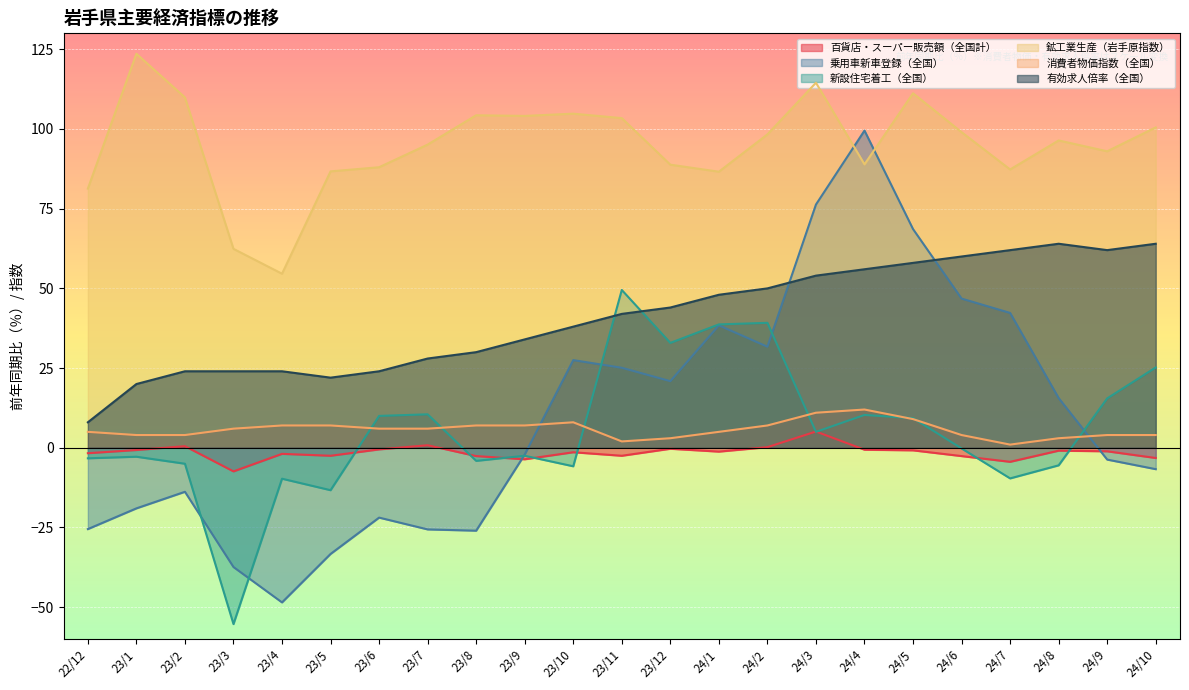

Is the value of 鉱工業生産（岩手原指数） at 24/2 greater than the value of 有効求人倍率（全国） at 24/1?

Yes